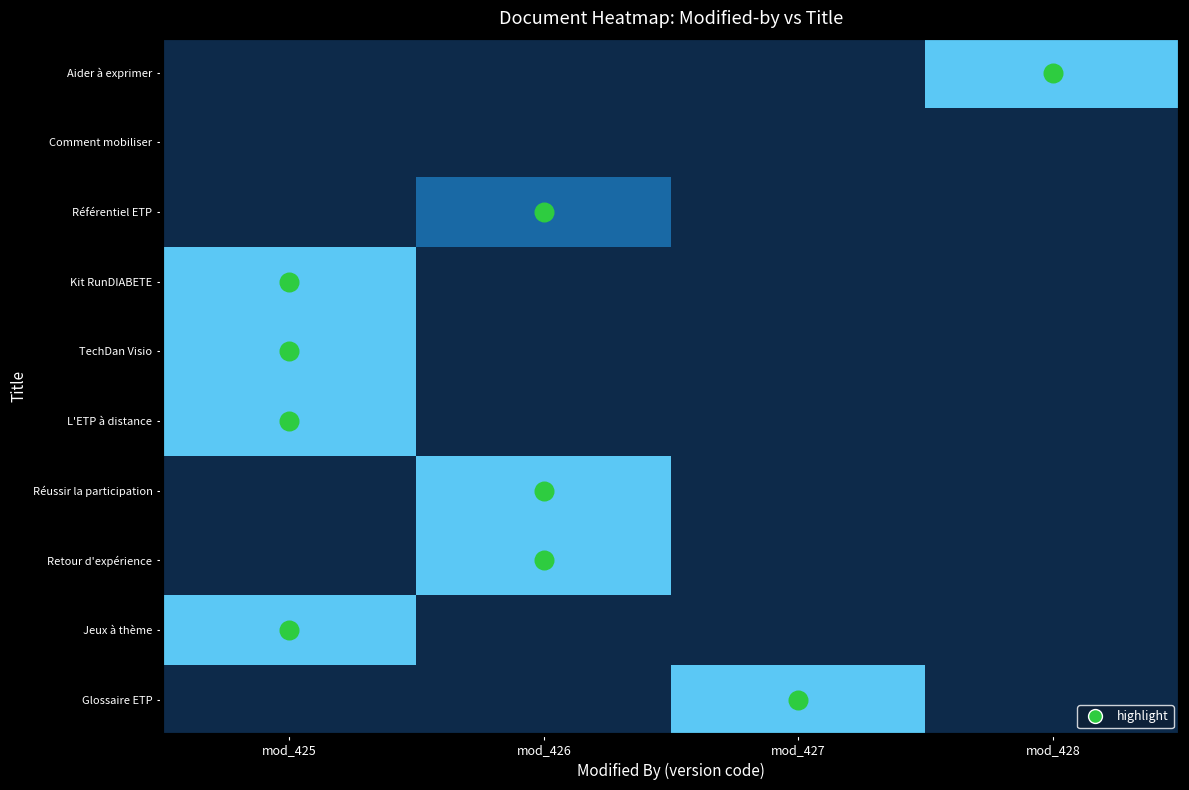

Reading left to right, extract all data points from this chart.

Aider à exprimer: mod_425=0.0	mod_426=0.0	mod_427=0.0	mod_428=1.0
Comment mobiliser: mod_425=0.0	mod_426=0.0	mod_427=0.0	mod_428=0.0
Référentiel ETP: mod_425=0.0	mod_426=0.6	mod_427=0.0	mod_428=0.0
Kit RunDIABETE: mod_425=1.0	mod_426=0.0	mod_427=0.0	mod_428=0.0
TechDan Visio: mod_425=1.0	mod_426=0.0	mod_427=0.0	mod_428=0.0
L'ETP à distance: mod_425=1.0	mod_426=0.0	mod_427=0.0	mod_428=0.0
Réussir la participation: mod_425=0.0	mod_426=1.0	mod_427=0.0	mod_428=0.0
Retour d'expérience: mod_425=0.0	mod_426=1.0	mod_427=0.0	mod_428=0.0
Jeux à thème: mod_425=1.0	mod_426=0.0	mod_427=0.0	mod_428=0.0
Glossaire ETP: mod_425=0.0	mod_426=0.0	mod_427=1.0	mod_428=0.0